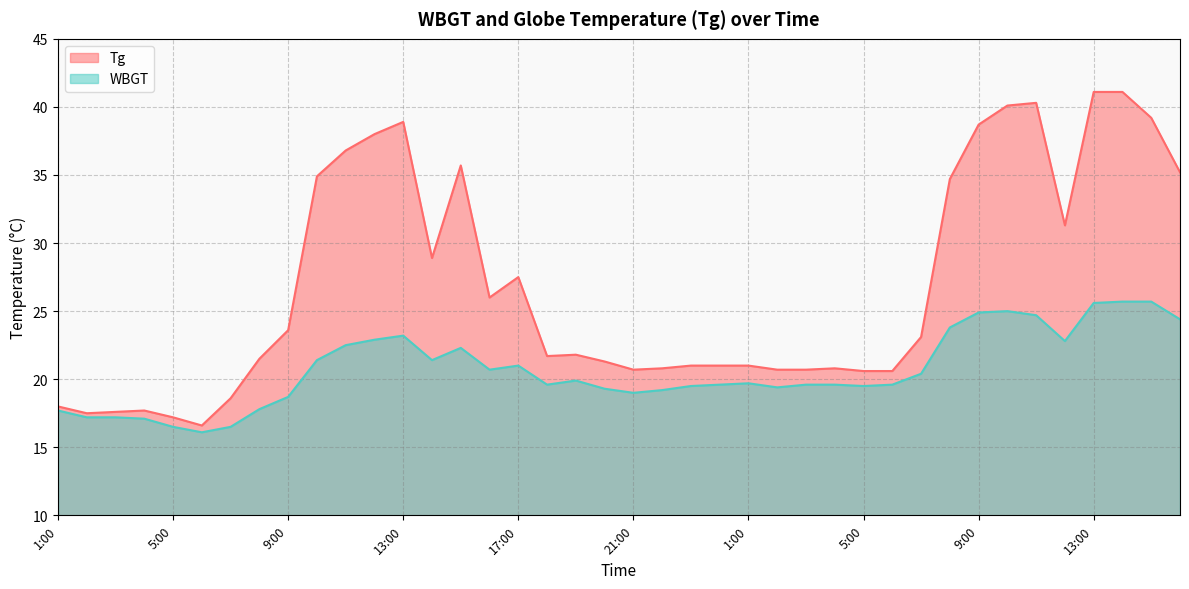

What is the highest value of the Tg series?

41.1